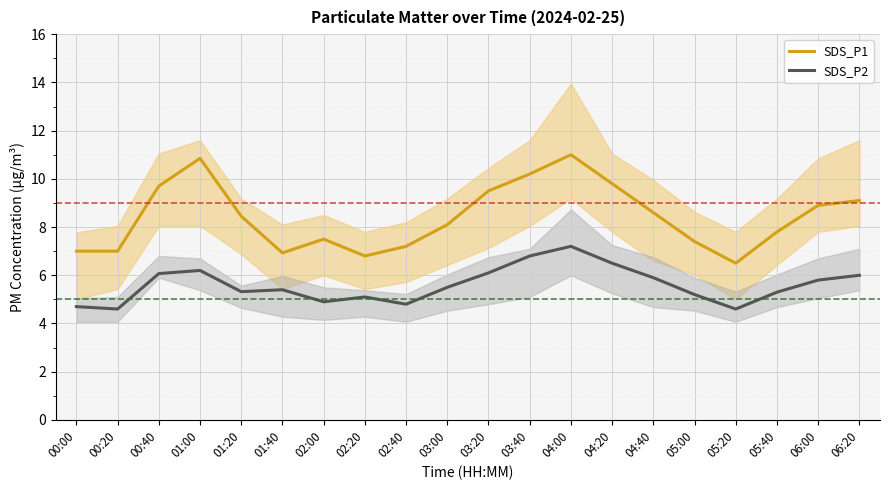

What is the total value across all series at 01:40?

12.3